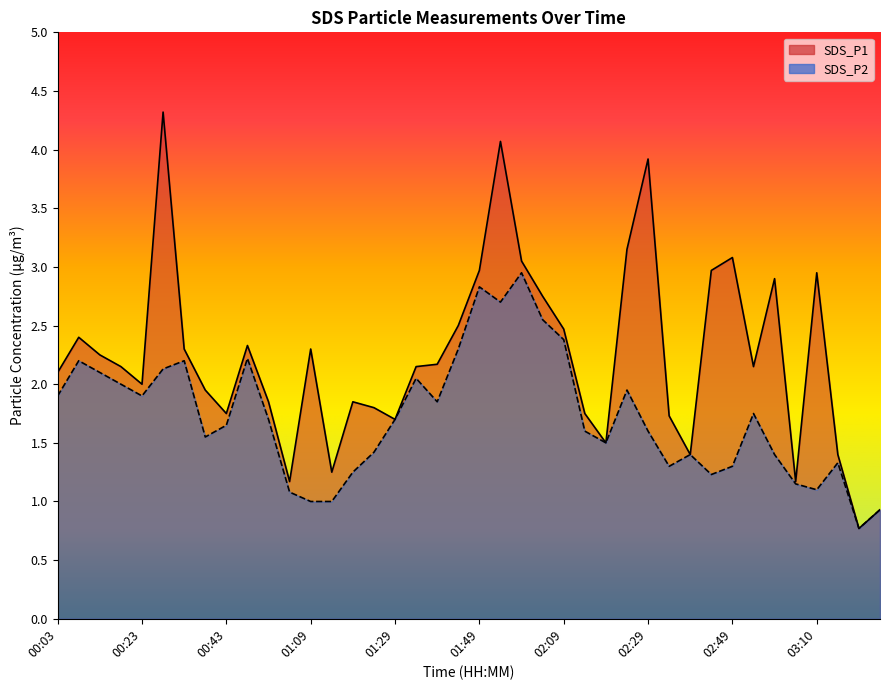

At which category does the chart reach its minimum across all series?

03:20